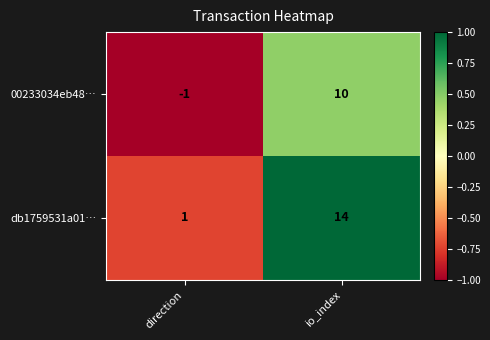

The value of db1759531a01… at direction is 0. True or false?

False